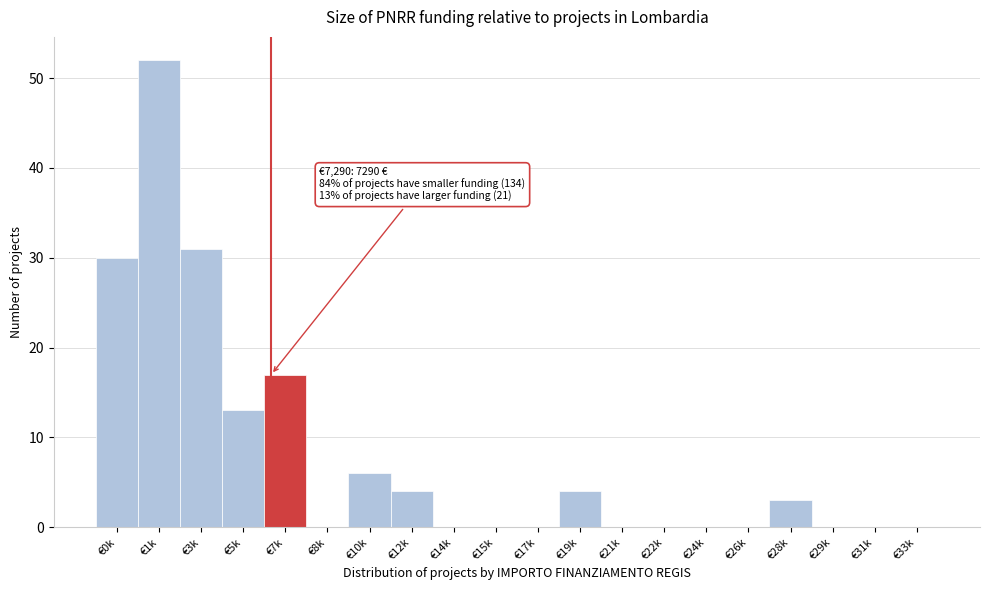

Reading left to right, transcribe all the data shown in this chart.

€0k=30	€1k=52	€3k=31	€5k=13	€7k=17	€8k=0	€10k=6	€12k=4	€14k=0	€15k=0	€17k=0	€19k=4	€21k=0	€22k=0	€24k=0	€26k=0	€28k=3	€29k=0	€31k=0	€33k=0